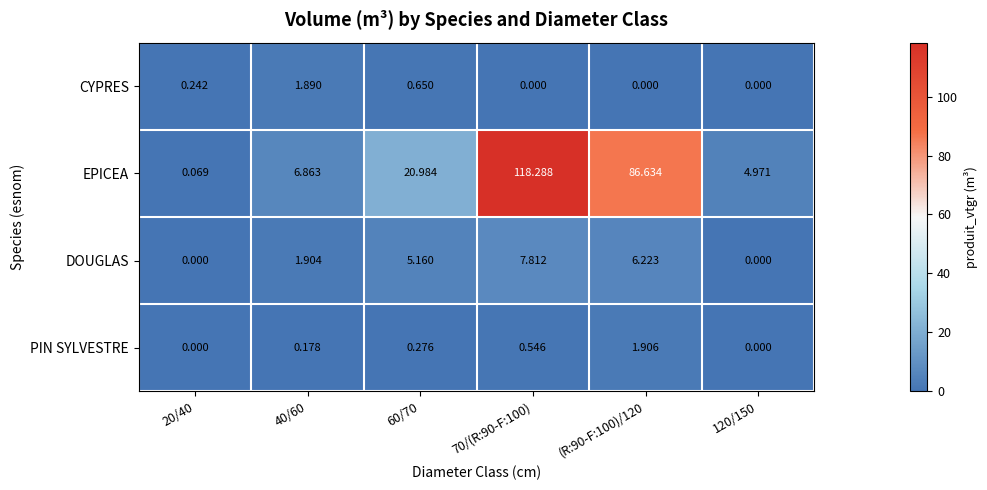

Rank the series by their maximum value, from lowest to highest.

CYPRES, PIN SYLVESTRE, DOUGLAS, EPICEA